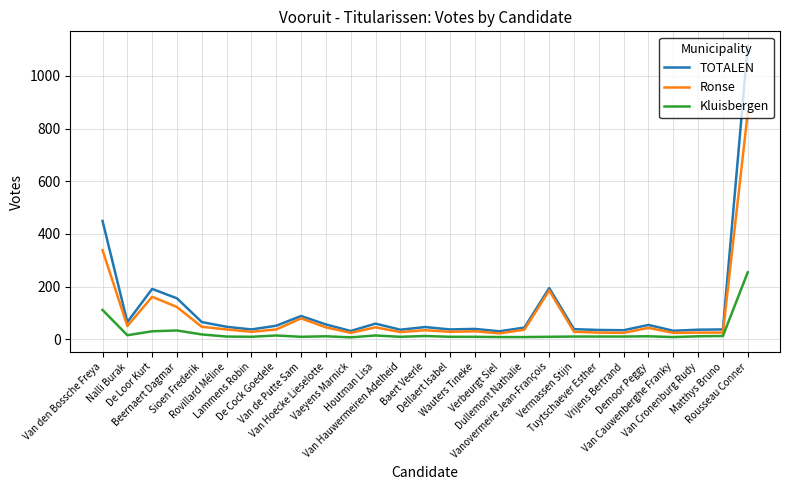

True or false: TOTALEN and Kluisbergen intersect in this chart.

False